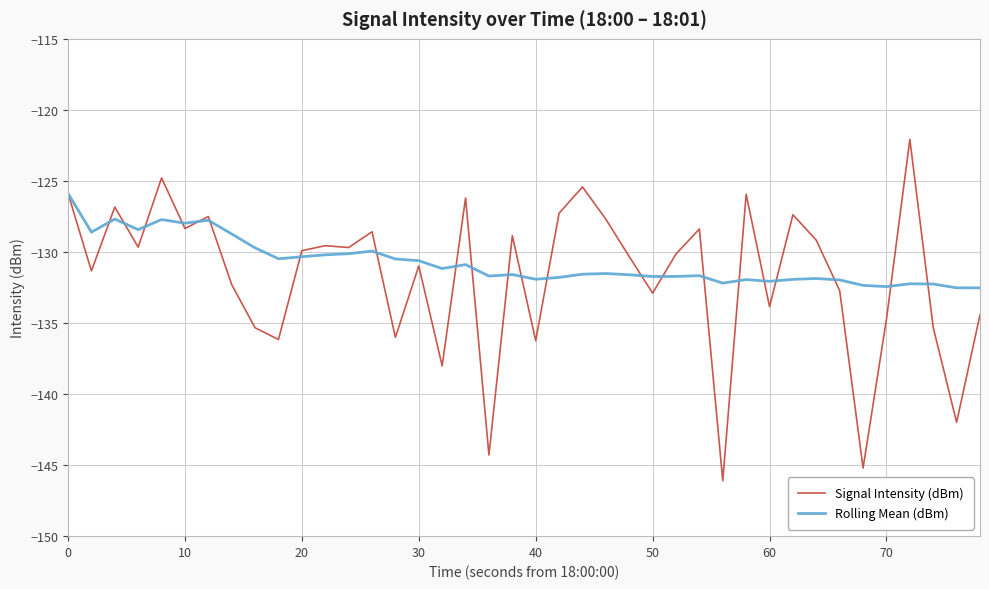

Which series has the widest spread of values?

Signal Intensity (dBm)